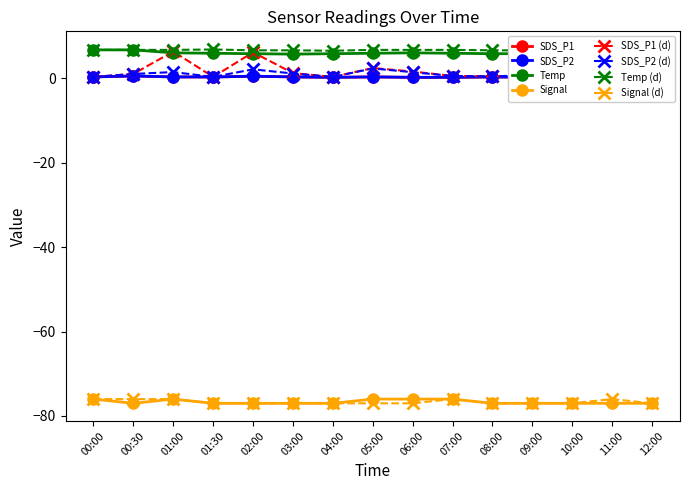

What is the maximum value for SDS_P1?

0.5